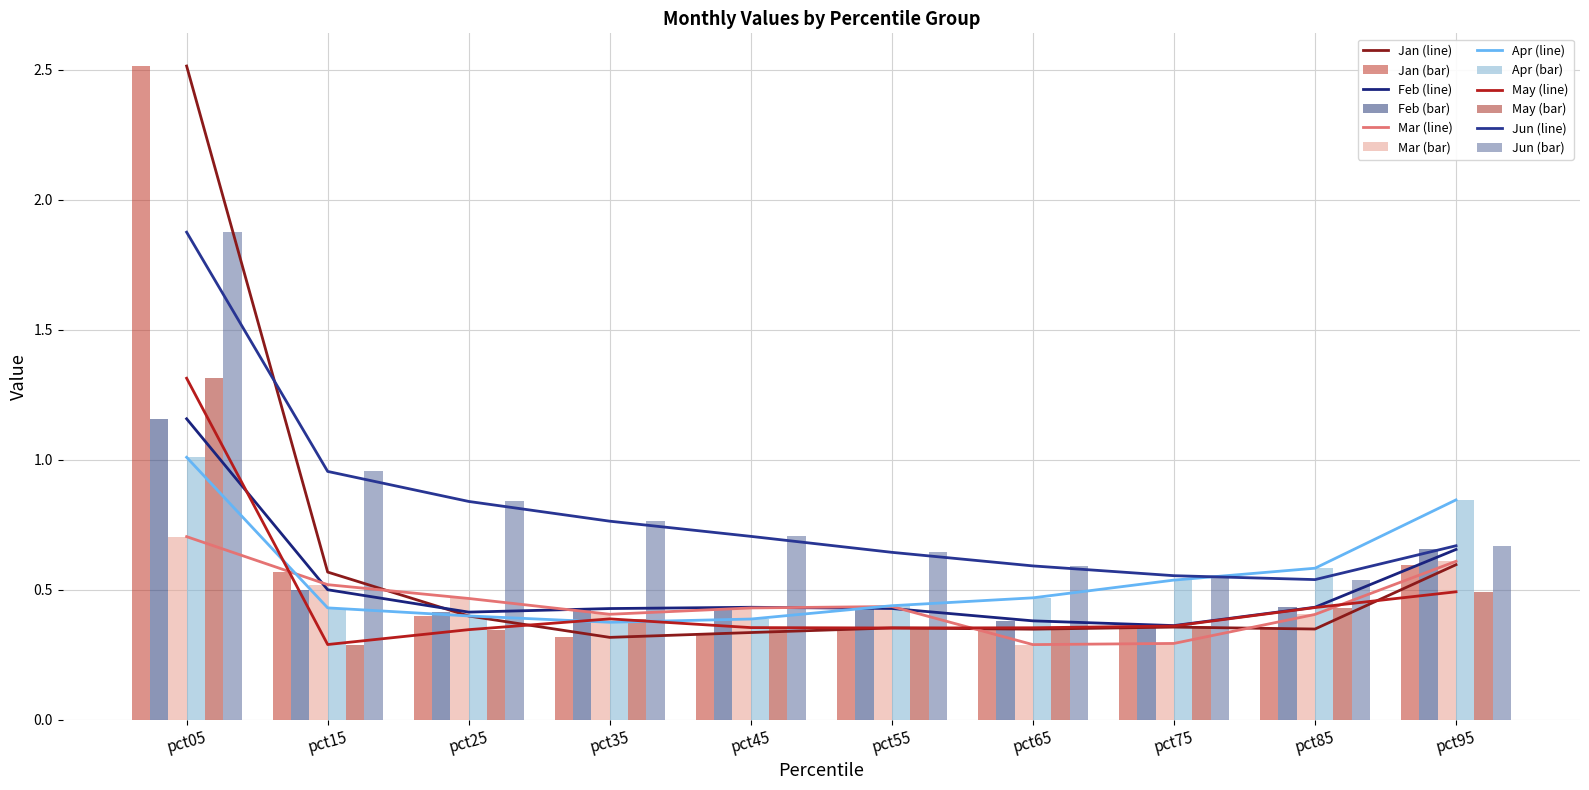

The value of Jan at pct45 is 0.6. True or false?

False